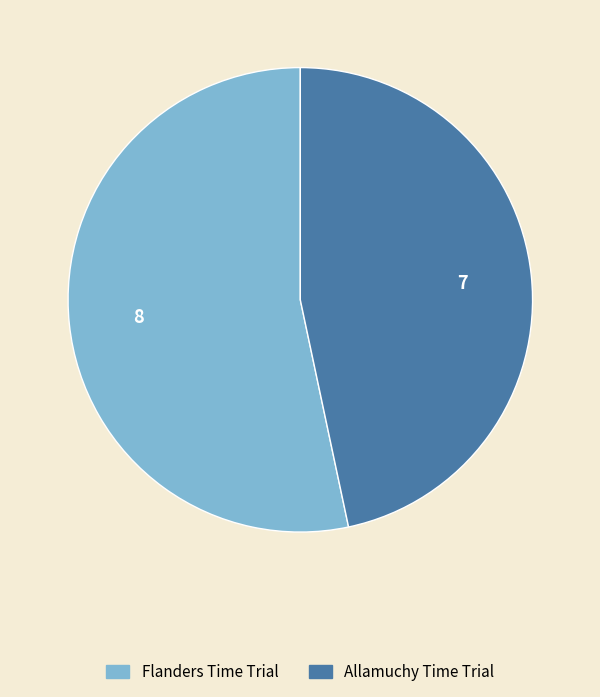

Which category has the smallest portion of the pie?

Allamuchy Time Trial